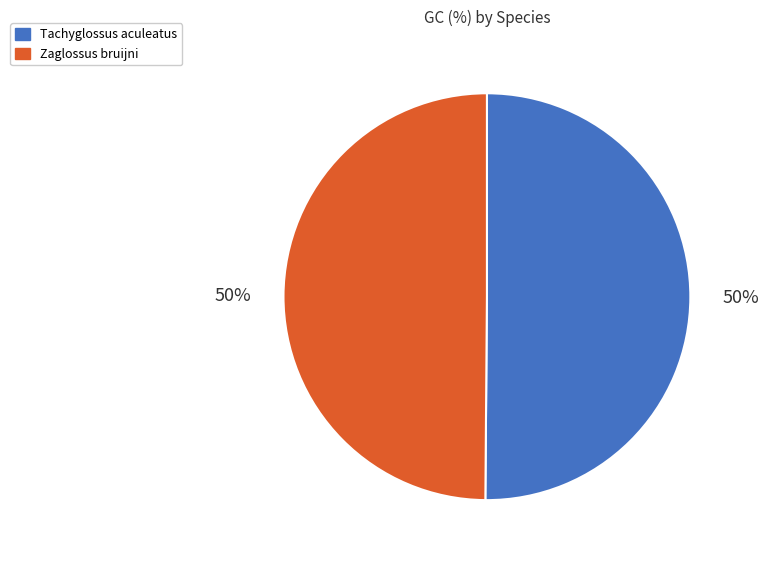

Is the sum of Tachyglossus aculeatus and Zaglossus bruijni greater than half?

Yes